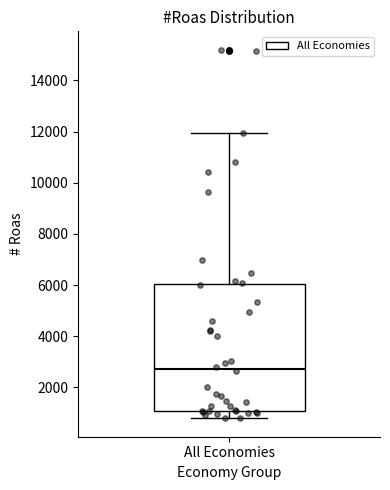

Transcribe this box plot: give where the median line is, the range the box spans, and where the two whiskers end, as read against the y-axis. The values are not printed on the chart, so give them approximately, as read against the axis.

median 2800, box 1000 to 6000, whiskers 800 to 12000